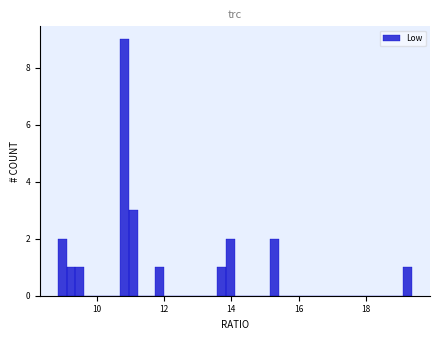

Read against the x-axis, roughly where is the centre of the tallest bar?

10.8